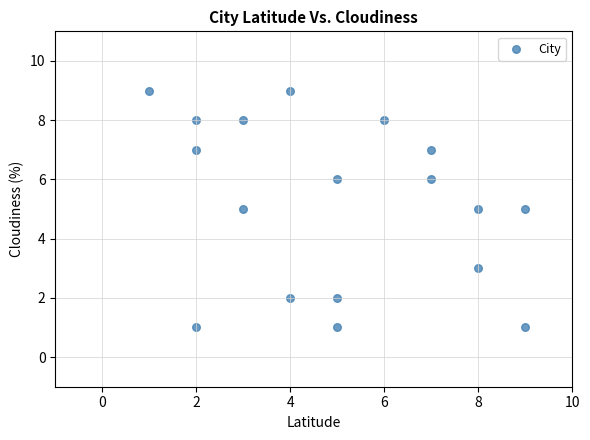

What is the range of X values (max minus min)?

8